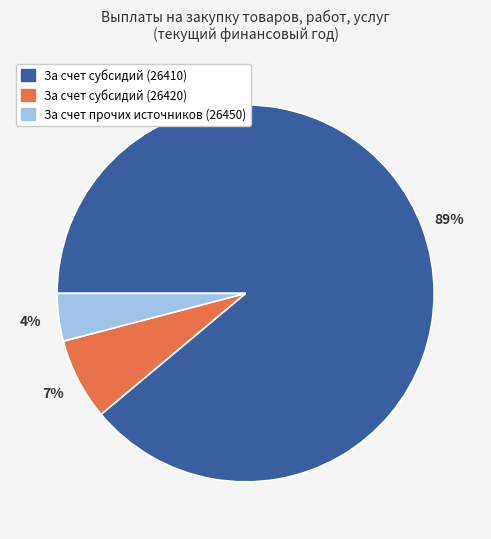

Does any single category account for the majority?

Yes